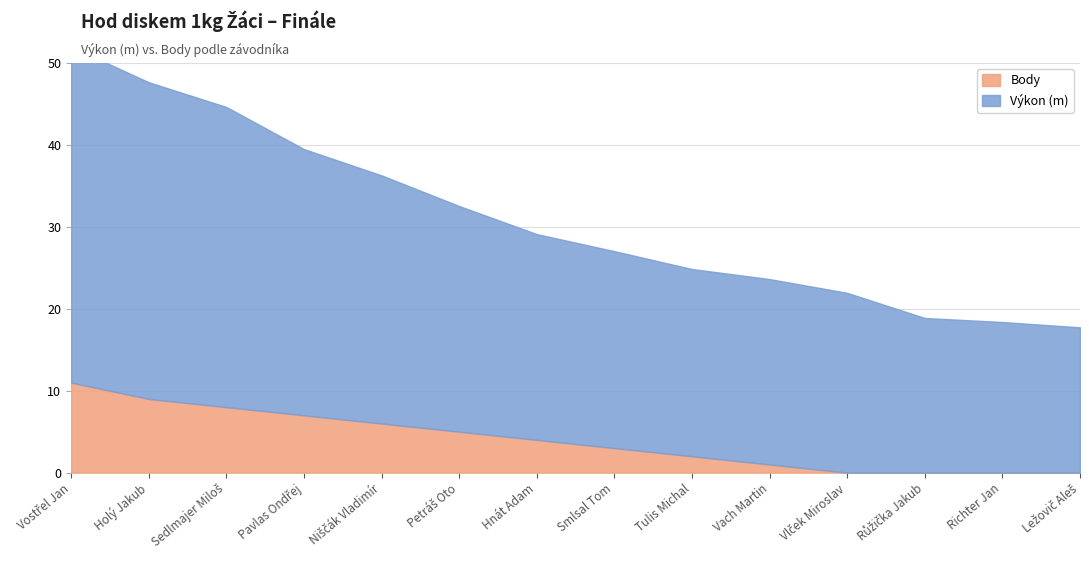

Count the number of categories in the chart.

14